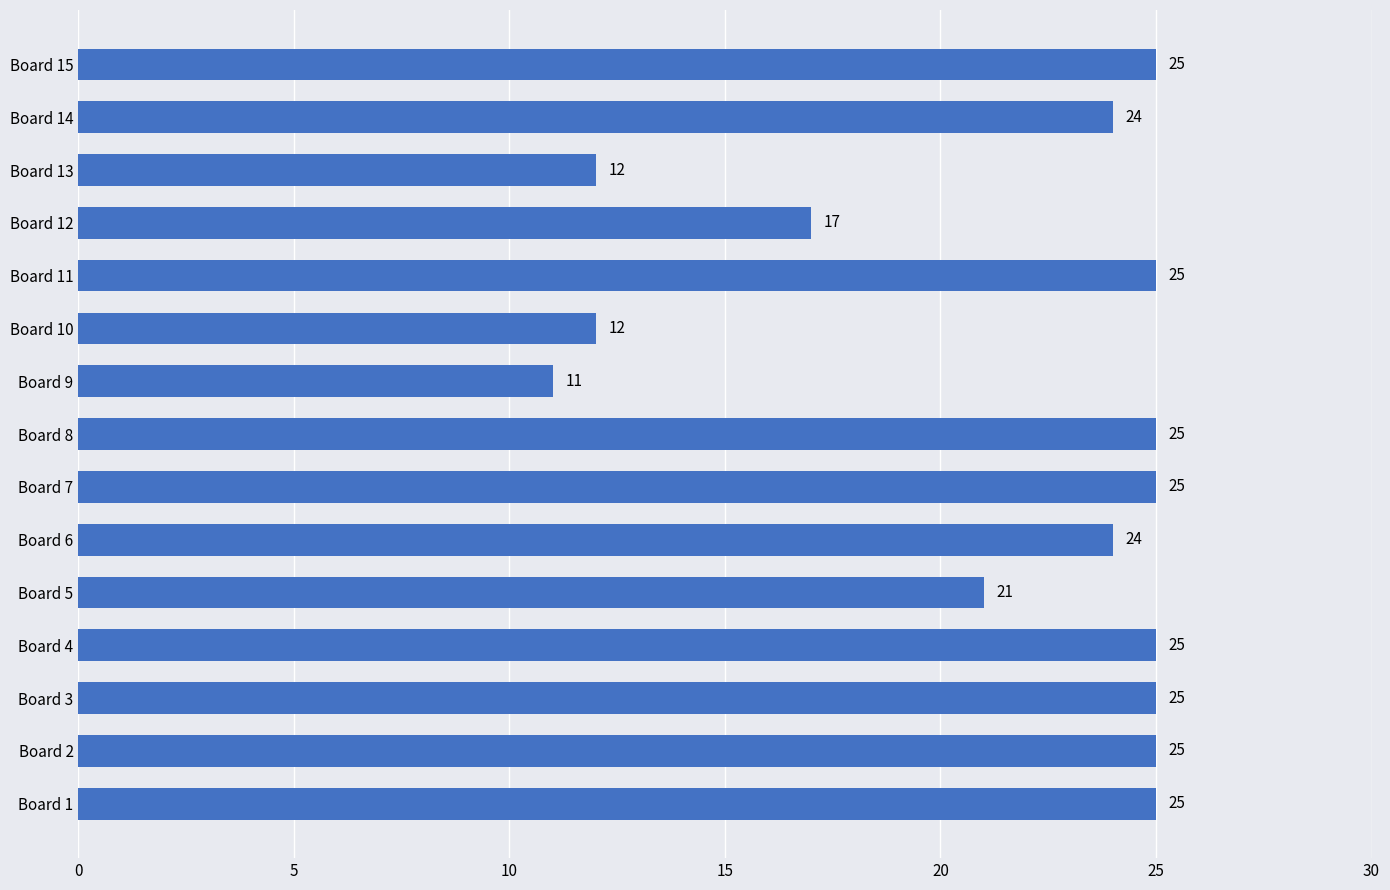

Approximately how many times larger is the value at Board 5 compared to Board 11?

0.8